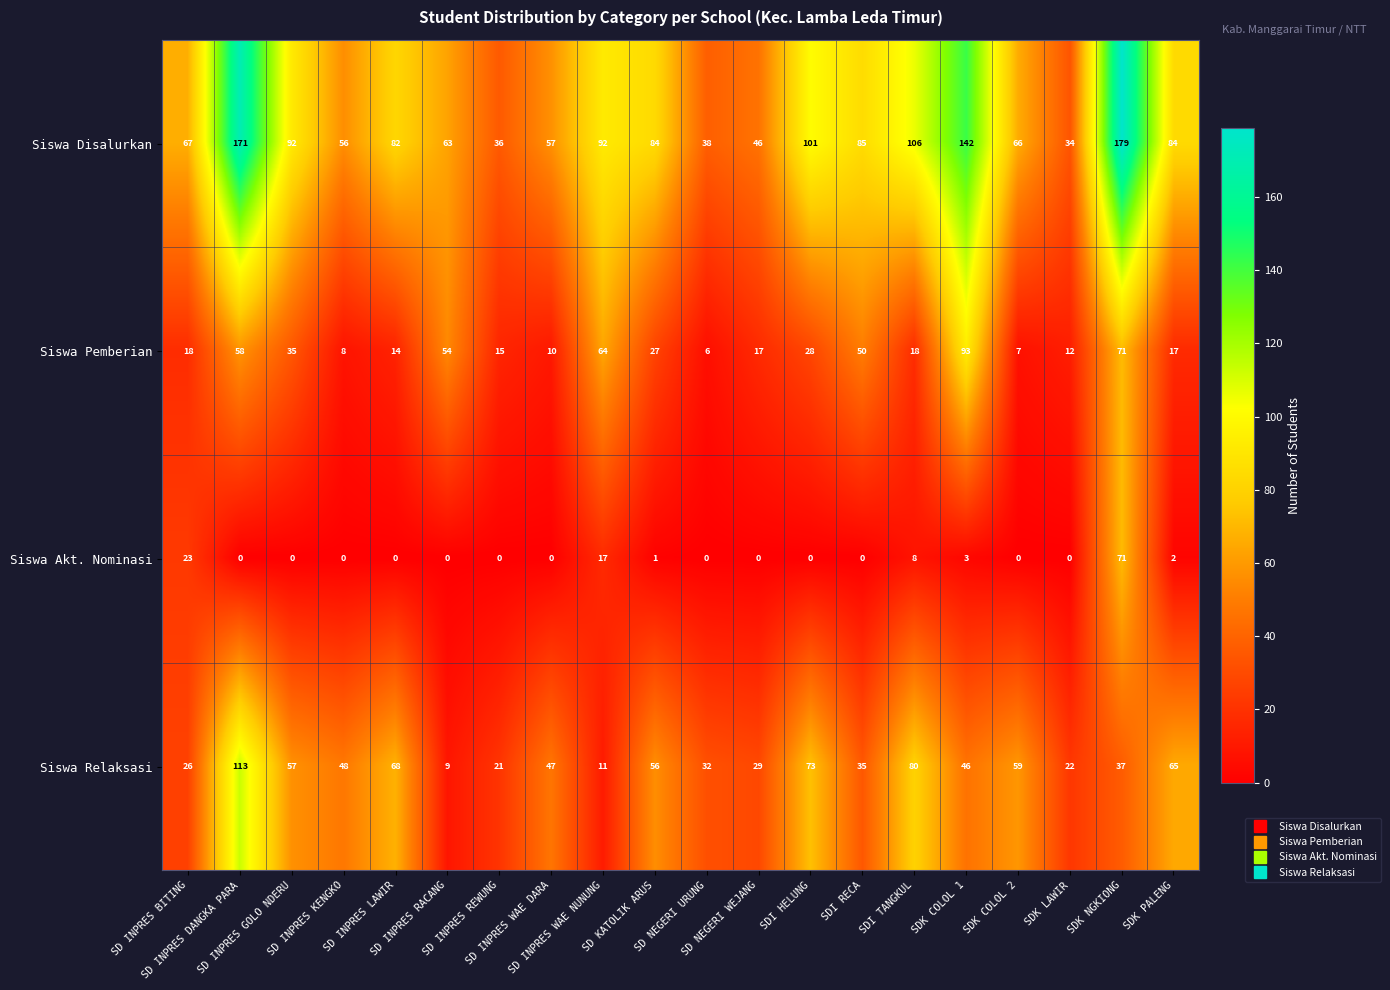

Rank the series by their maximum value, from highest to lowest.

Siswa Disalurkan, Siswa Relaksasi, Siswa Pemberian, Siswa Akt. Nominasi